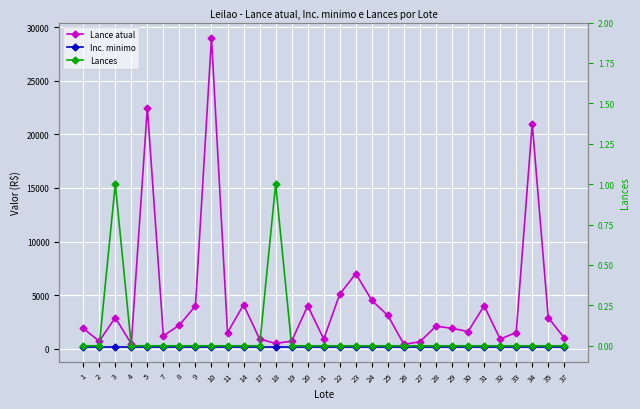

Which label corresponds to the smallest value in the chart?

1